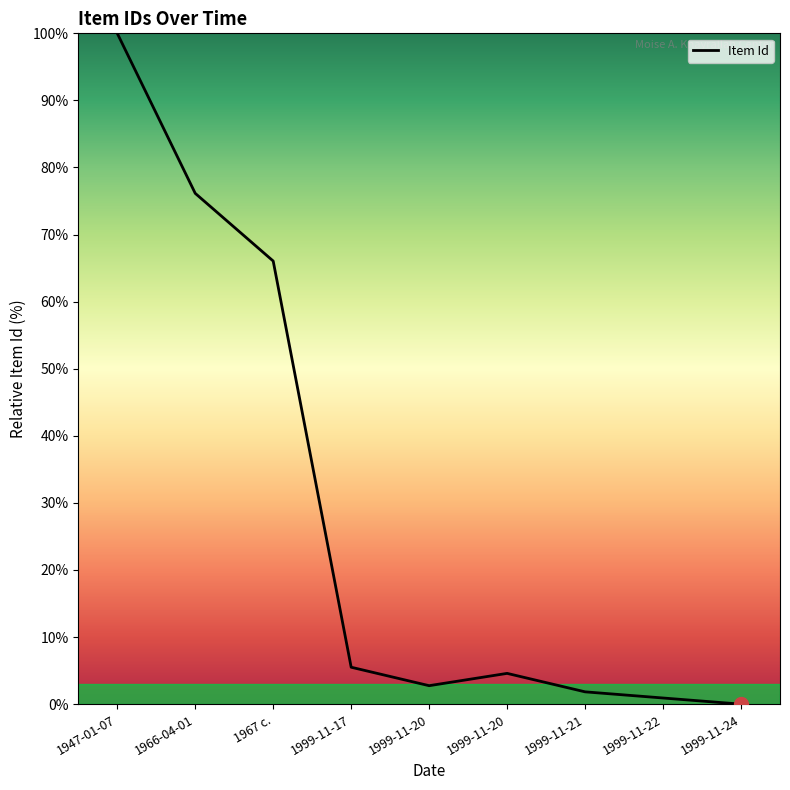

How many lines are shown in the chart?

1